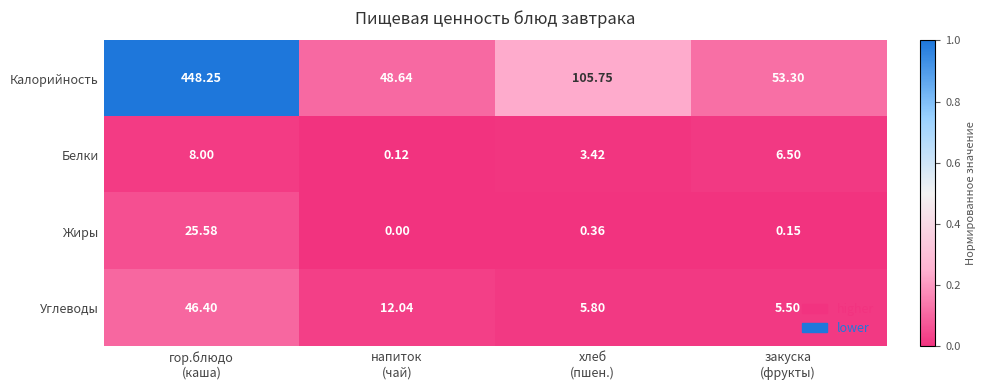

How many distinct data groups are displayed?

4